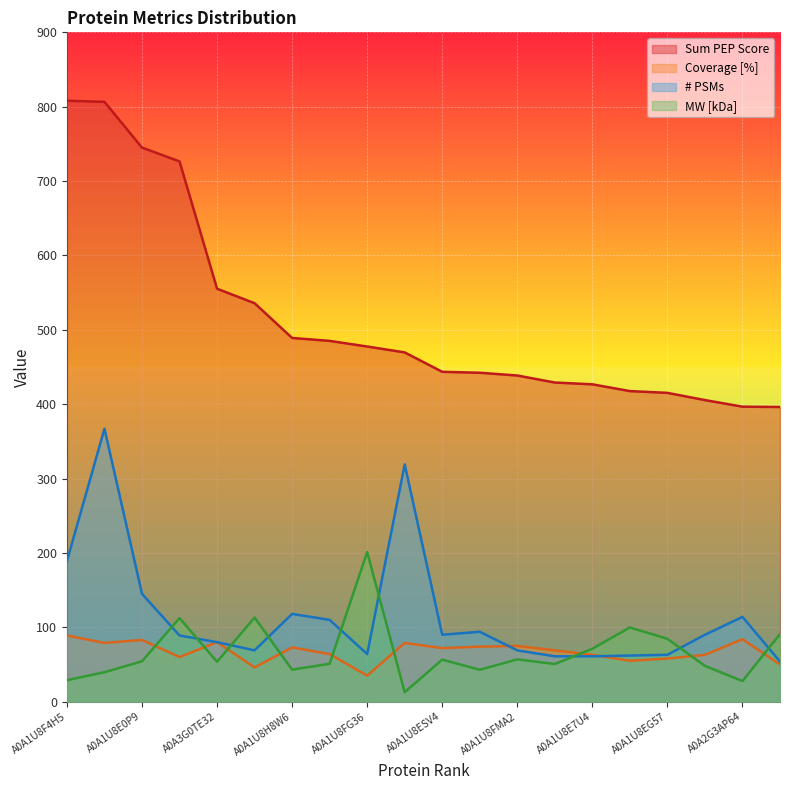

What is the difference between the # PSMs values at A0A2G2YW52 and A0A1U8GM67?

25.0